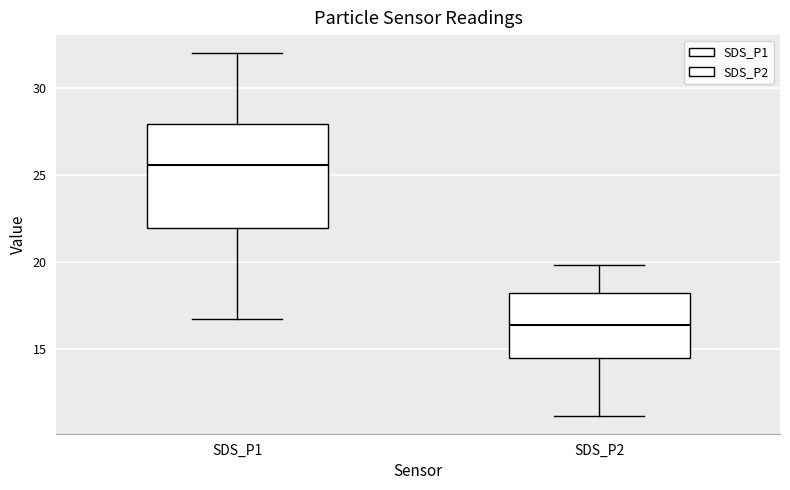

Reading left to right, read every box against the y-axis: the position of its median line, the range the box covers, and the ends of its whiskers. The values are not printed on the chart, so give them approximately, as read against the axis.

SDS_P1: median 25.5, box 22.0 to 28.0, whiskers 17.0 to 32.0
SDS_P2: median 16.5, box 14.5 to 18.5, whiskers 11.0 to 20.0